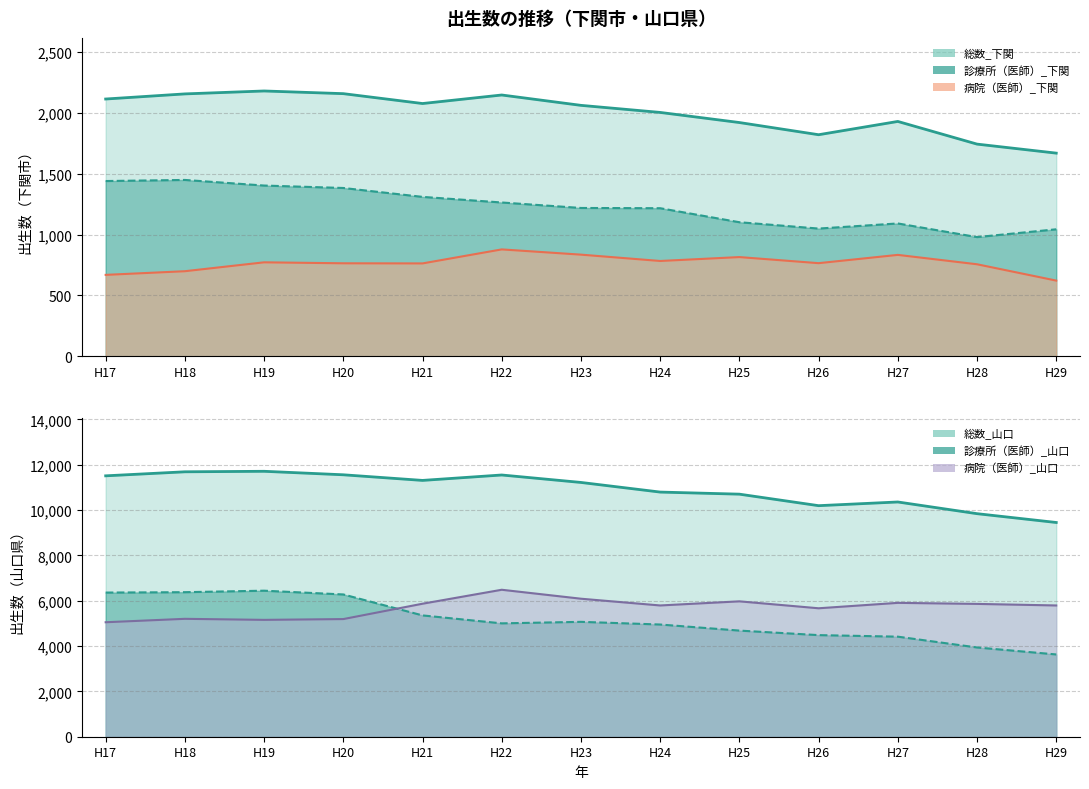

At H29, list the series in order from smallest to largest.

病院（医師）_下関, 診療所（医師）_下関, 総数_下関, 診療所（医師）_山口, 病院（医師）_山口, 総数_山口